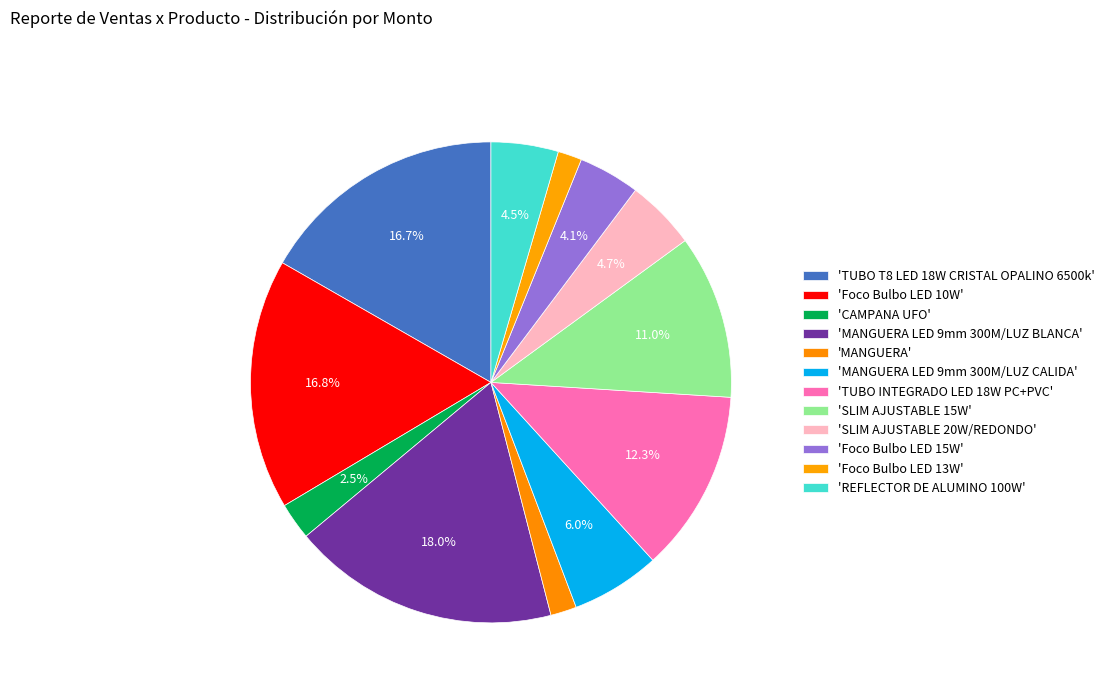

How many segments does this pie chart have?

12